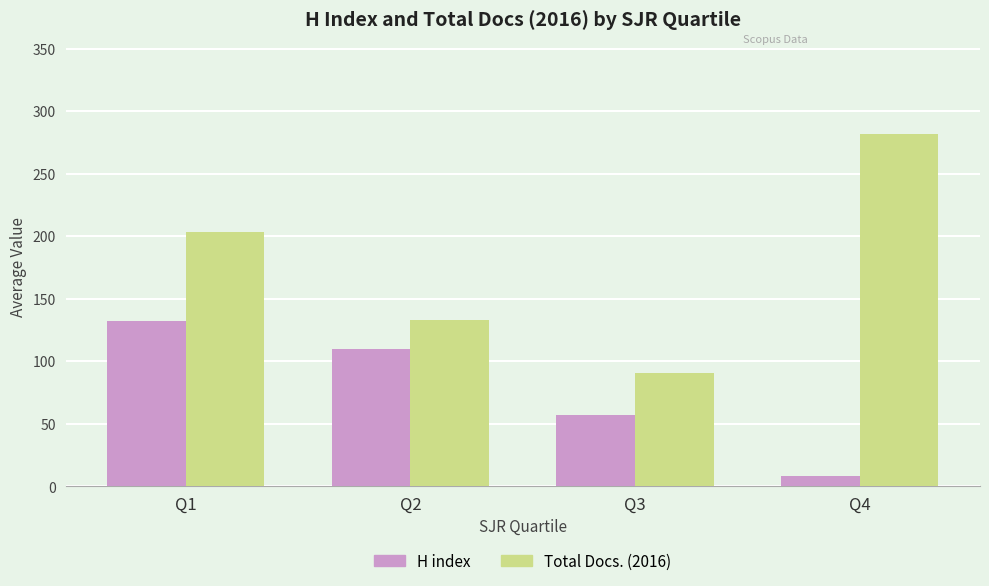

How many data points in H index are above 109?

2